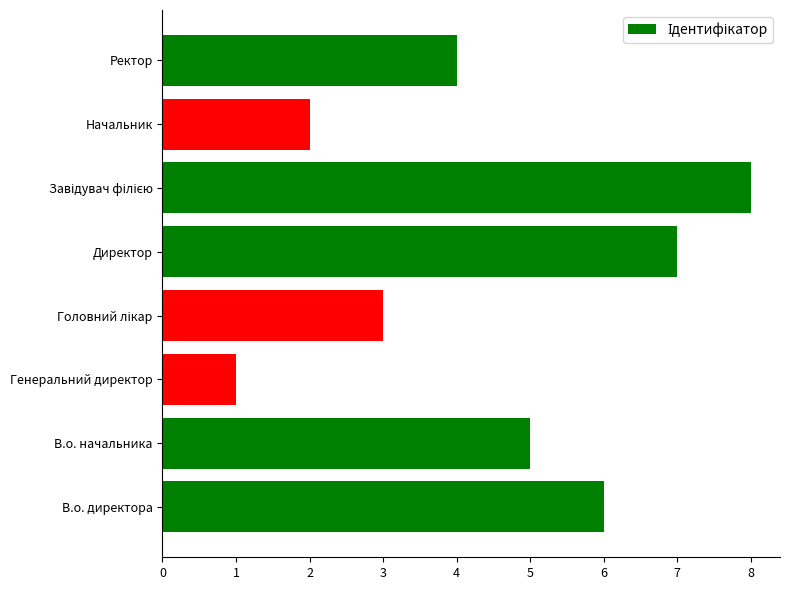

How many bars are there in total?

8